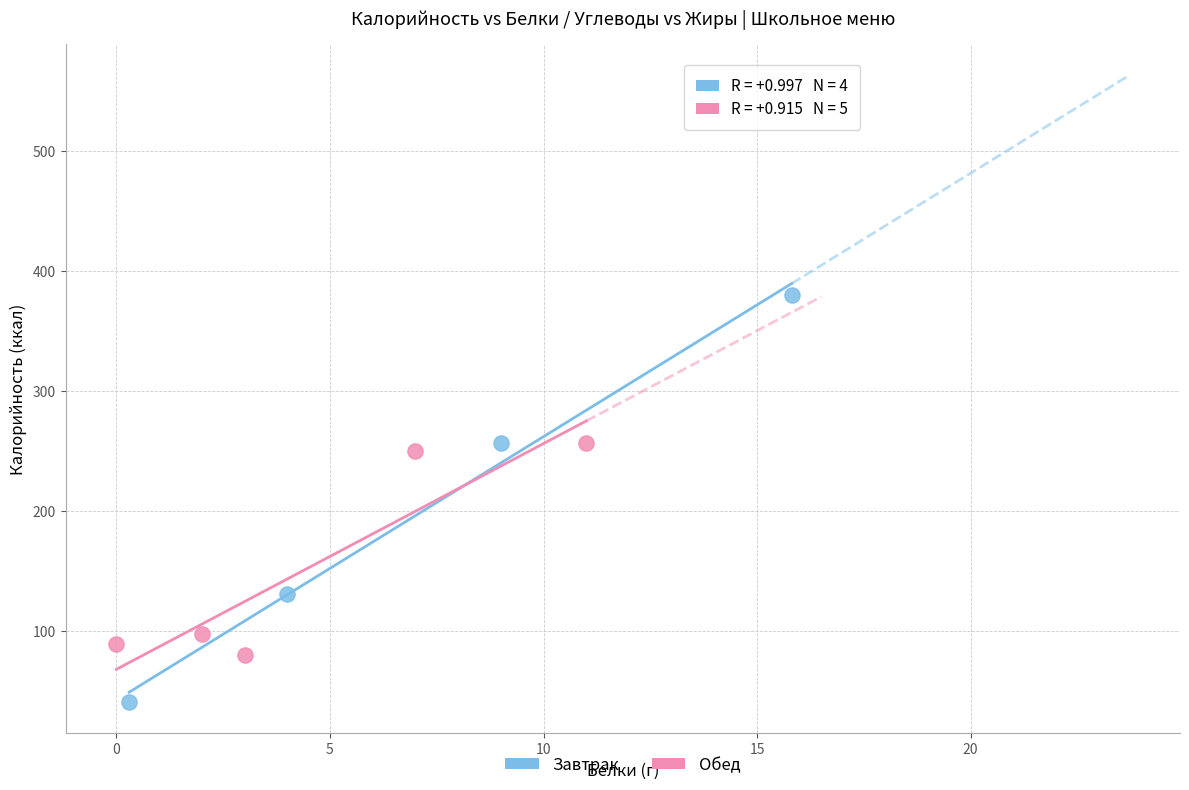

Which series reaches the maximum Y coordinate?

Завтрак